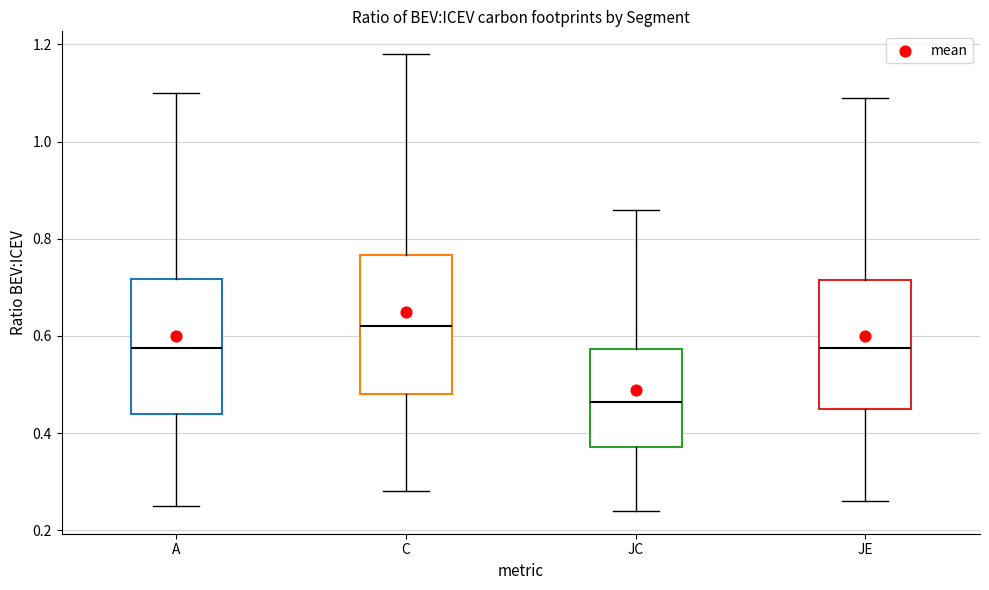

Reading left to right, read every box against the y-axis: the position of its median line, the range the box covers, and the ends of its whiskers. The values are not printed on the chart, so give them approximately, as read against the axis.

A: median 0.58, box 0.44 to 0.72, whiskers 0.26 to 1.10
C: median 0.62, box 0.48 to 0.76, whiskers 0.28 to 1.18
JC: median 0.46, box 0.38 to 0.58, whiskers 0.24 to 0.86
JE: median 0.58, box 0.46 to 0.72, whiskers 0.26 to 1.10